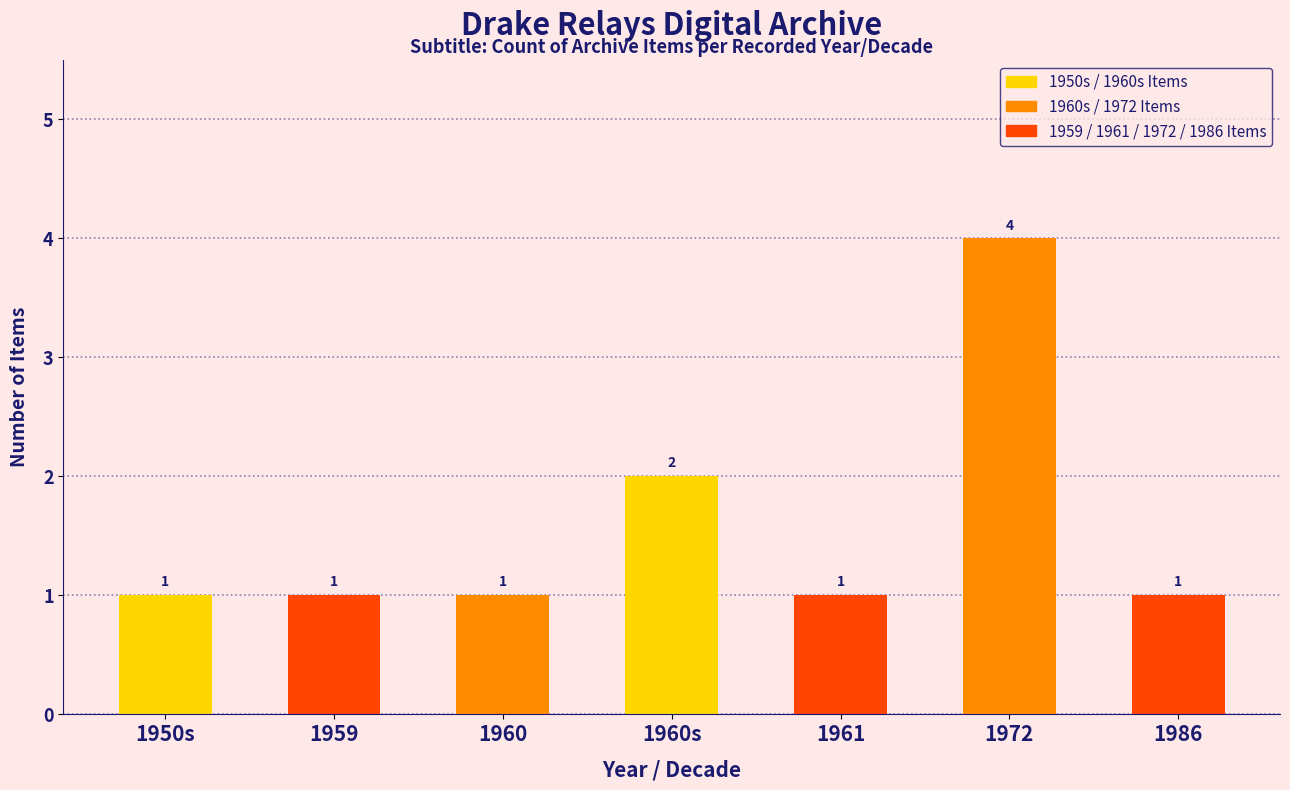

Which label corresponds to the largest value in the chart?

1972